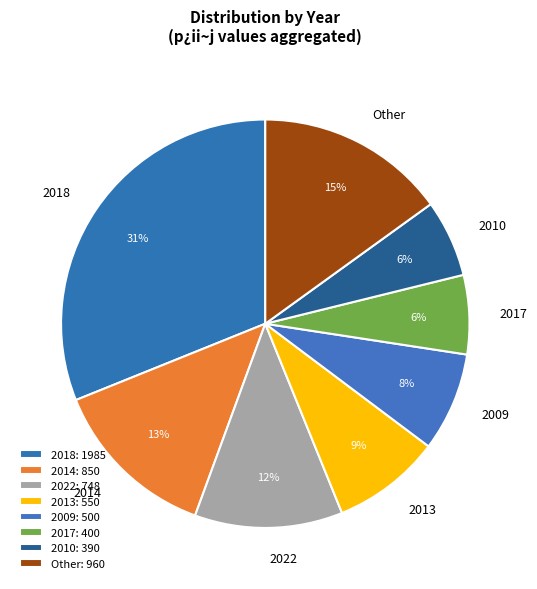

True or false: 2018 accounts for 25% of the total.

False